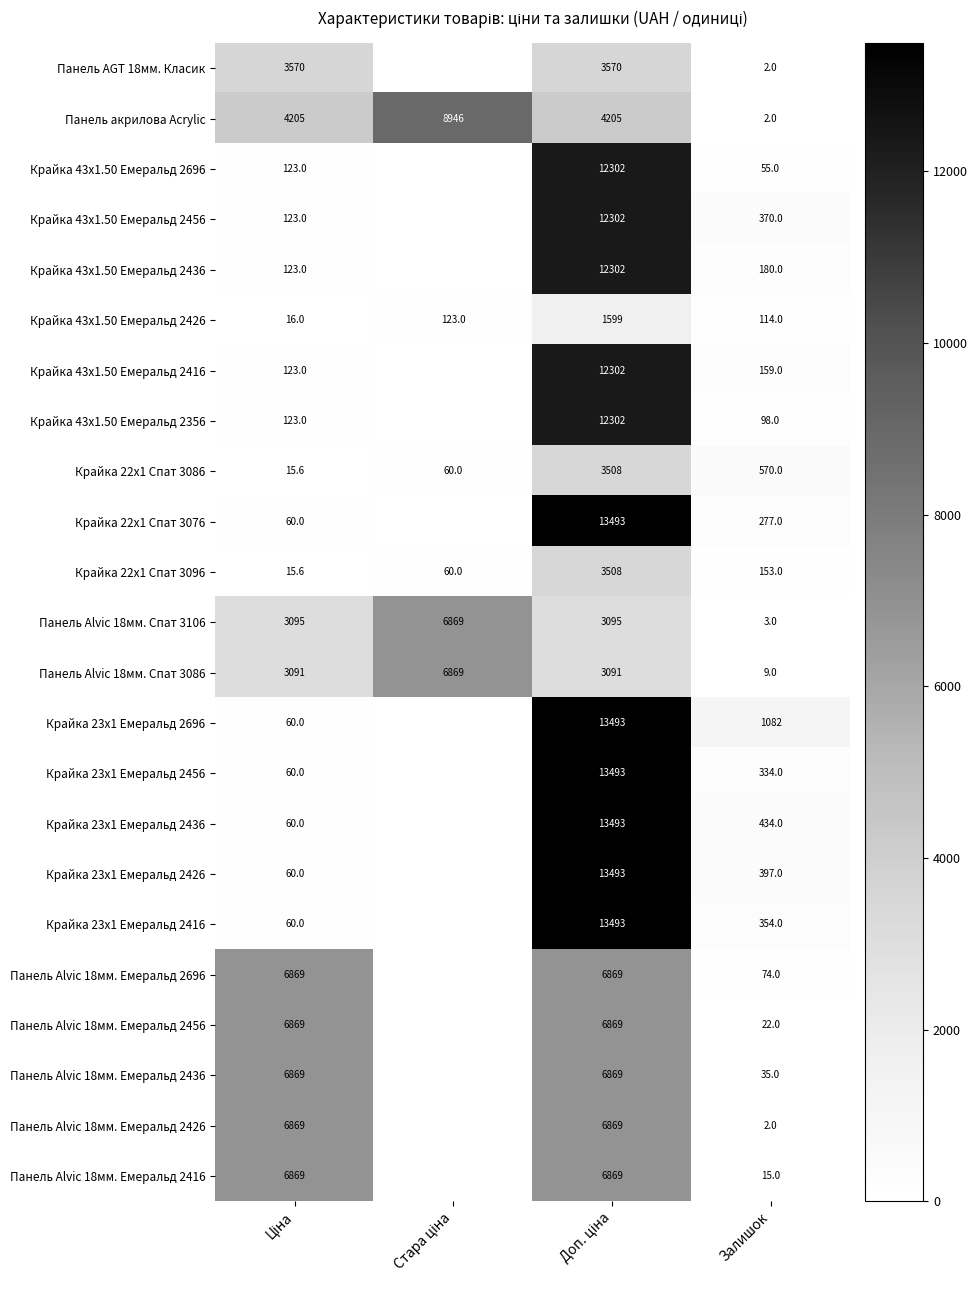

What is the sum of all Панель Alvic 18мм. Спат 3086 values?

13060.0